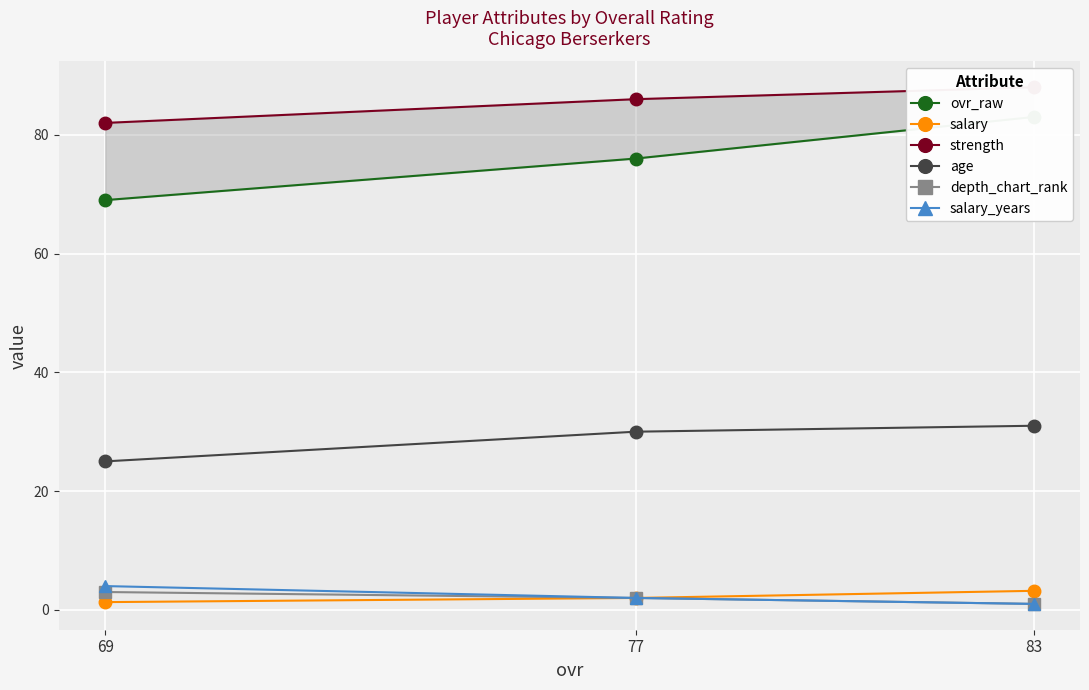

What is the difference between the depth_chart_rank values at 77 and 83?

1.0